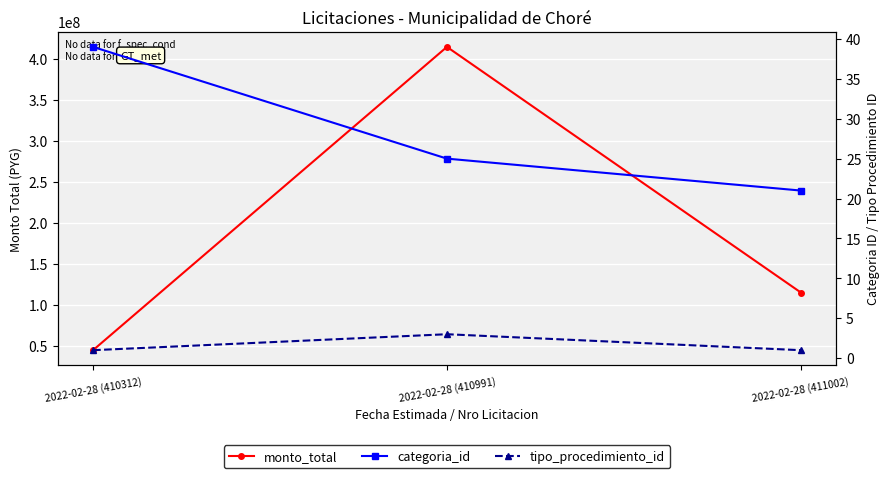

Where is monto_total nearest to the value 229594000?

2022-02-28 (411002)